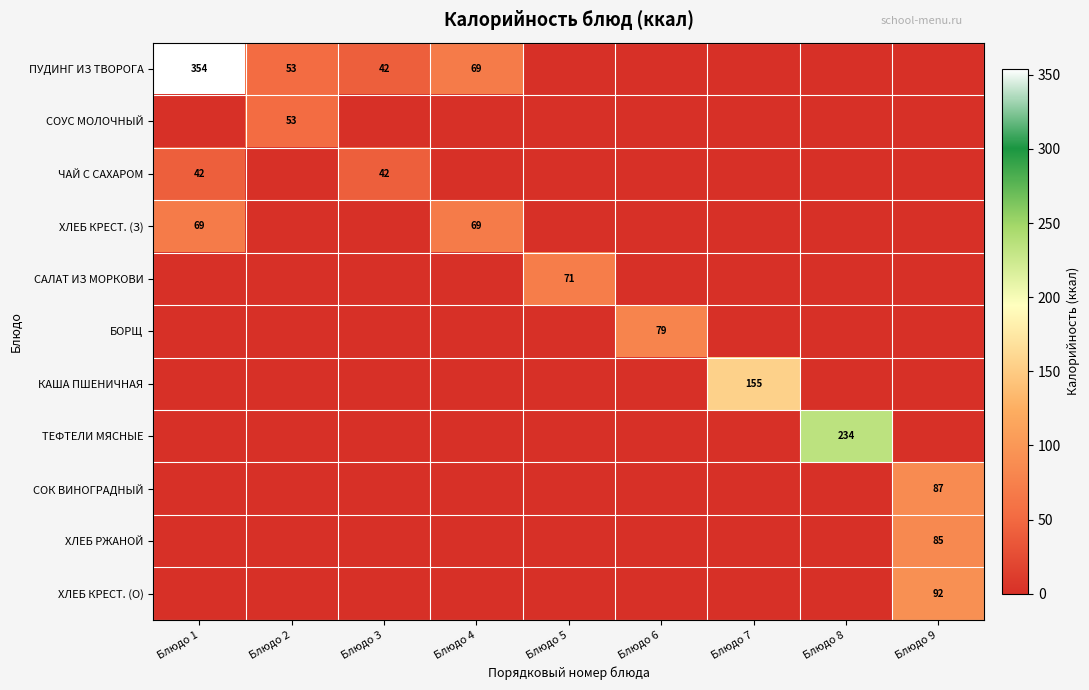

What is the total value across all series at Блюдо 6?

79